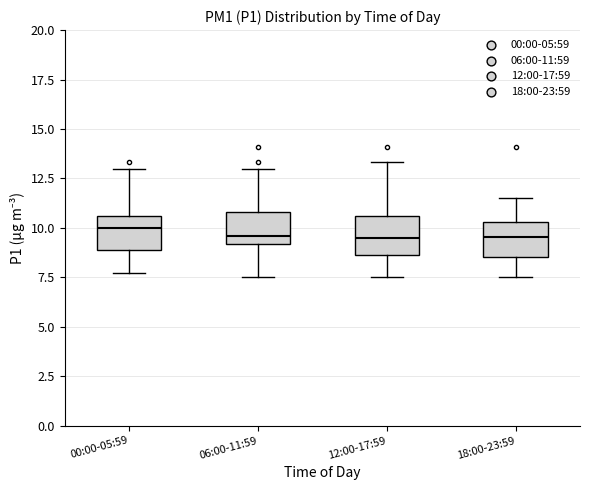

Where is the upper edge of the box for 06:00-11:59 on the y-axis? The values are not printed on the chart, so give them approximately, as read against the axis.

11.0